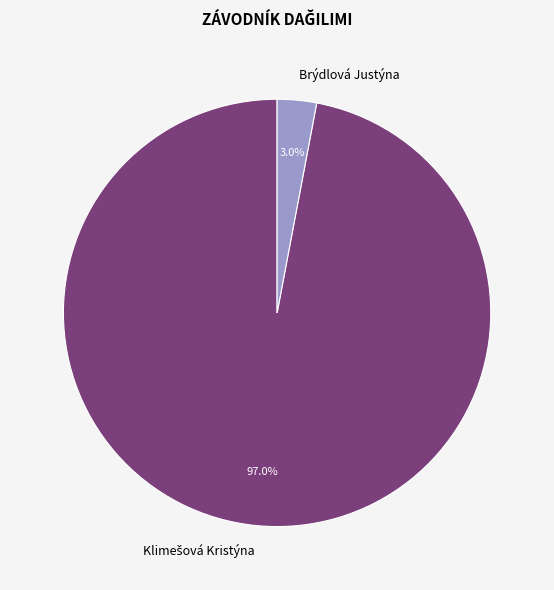

Does any single category account for the majority?

Yes